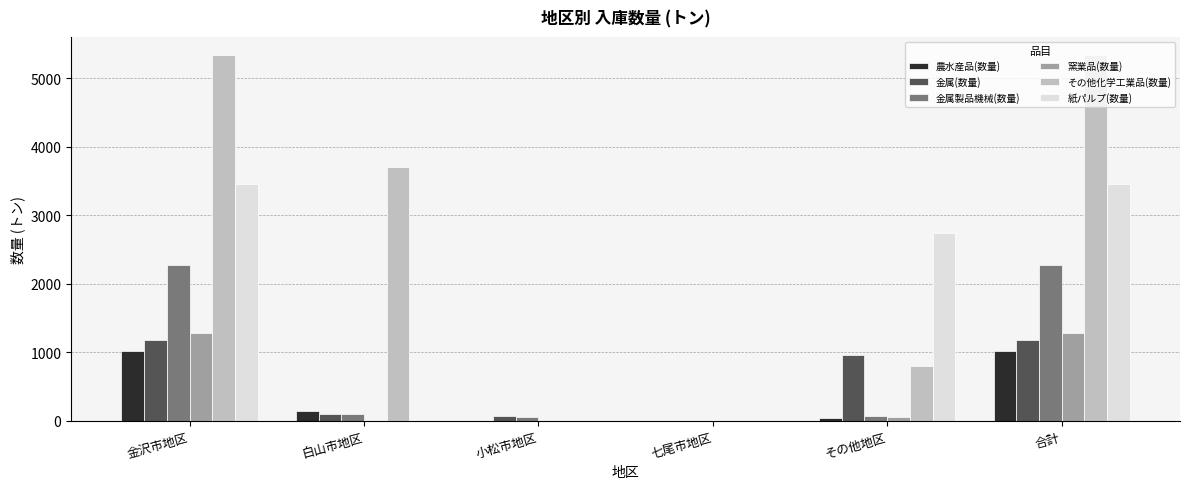

Is it true that 金属(数量) equals 631.4 at 合計?

False